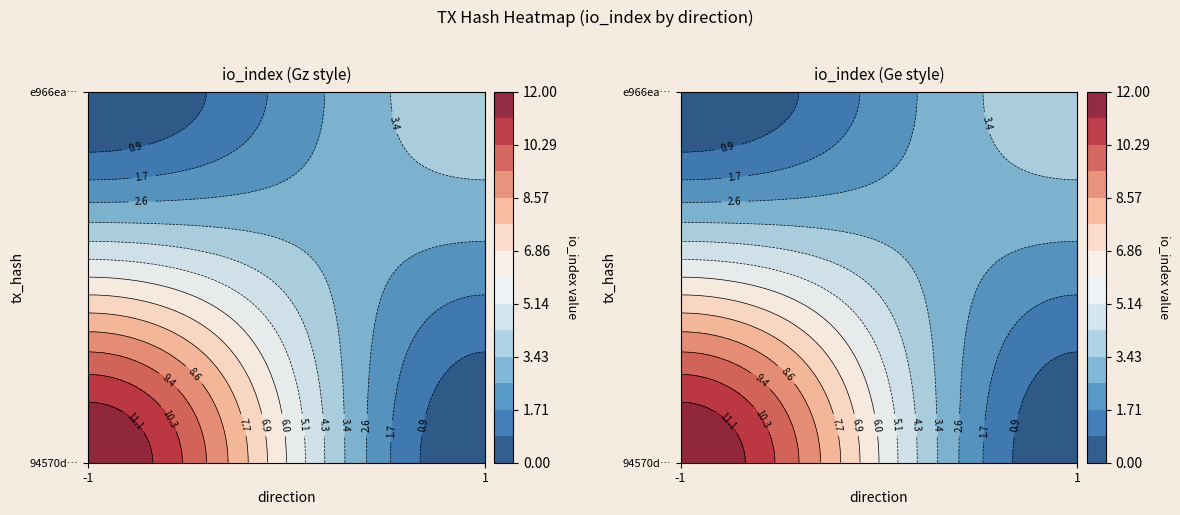

At direction, list the series in order from smallest to largest.

94570d9254534b8ee41127012aea5821ea8012f, e966ea8c0dc4420b3fc0206073feee6803385ec